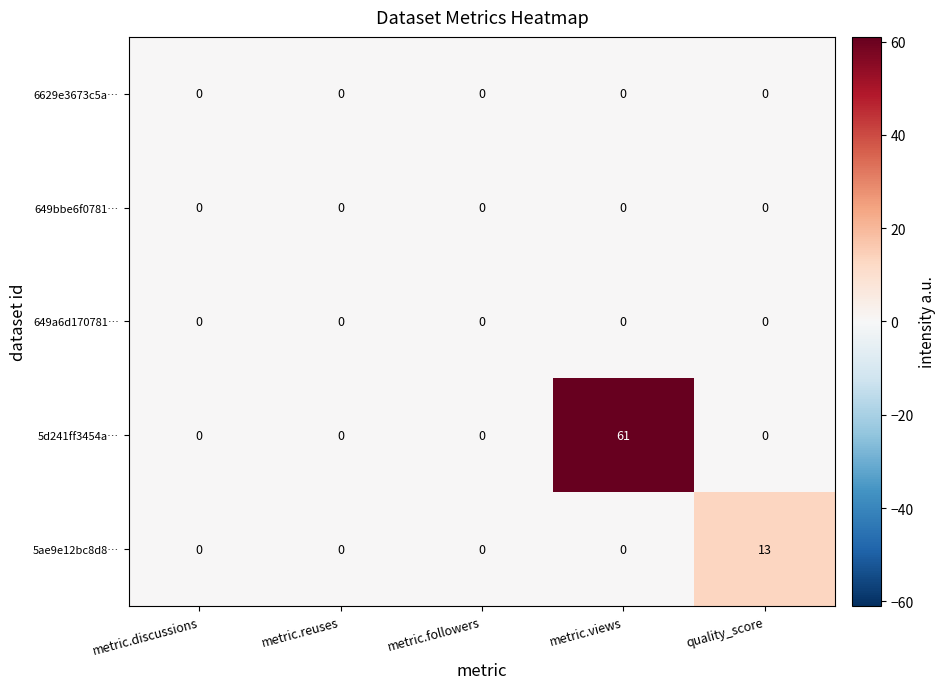

Which series has the largest total across all categories?

5d241ff3454a…